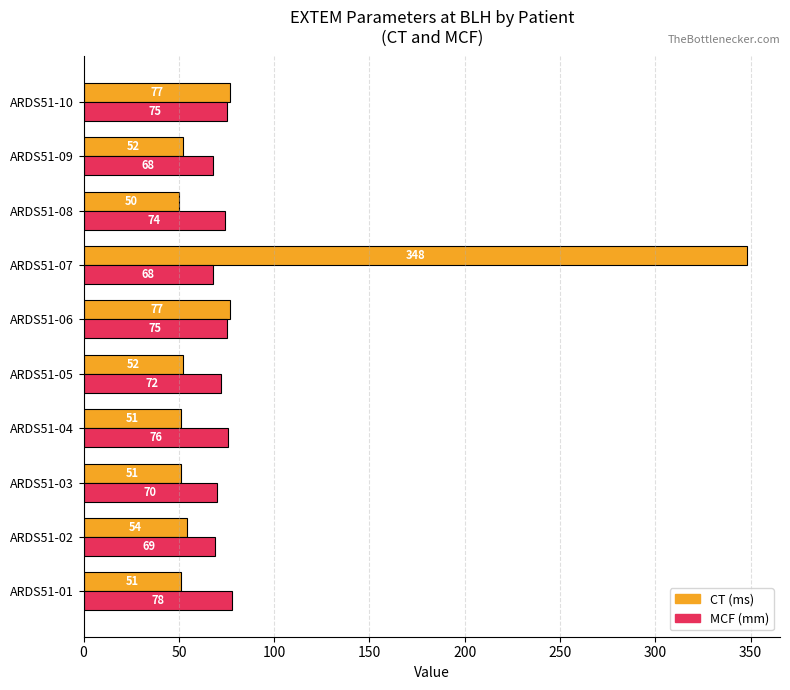

What is the difference between the second highest and second lowest values in the CT (ms) series?

26